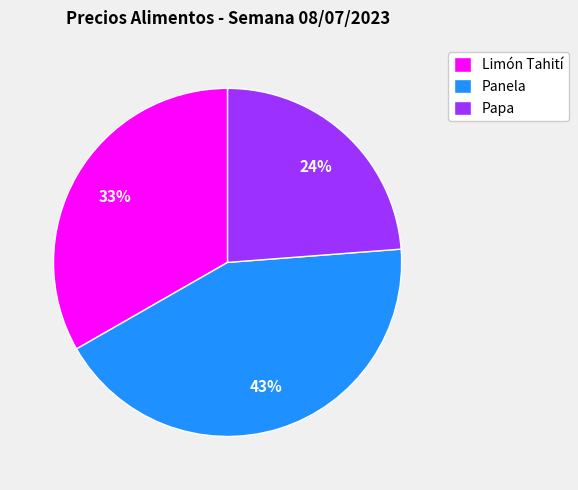

To the nearest percent, what portion does Papa represent?

24%